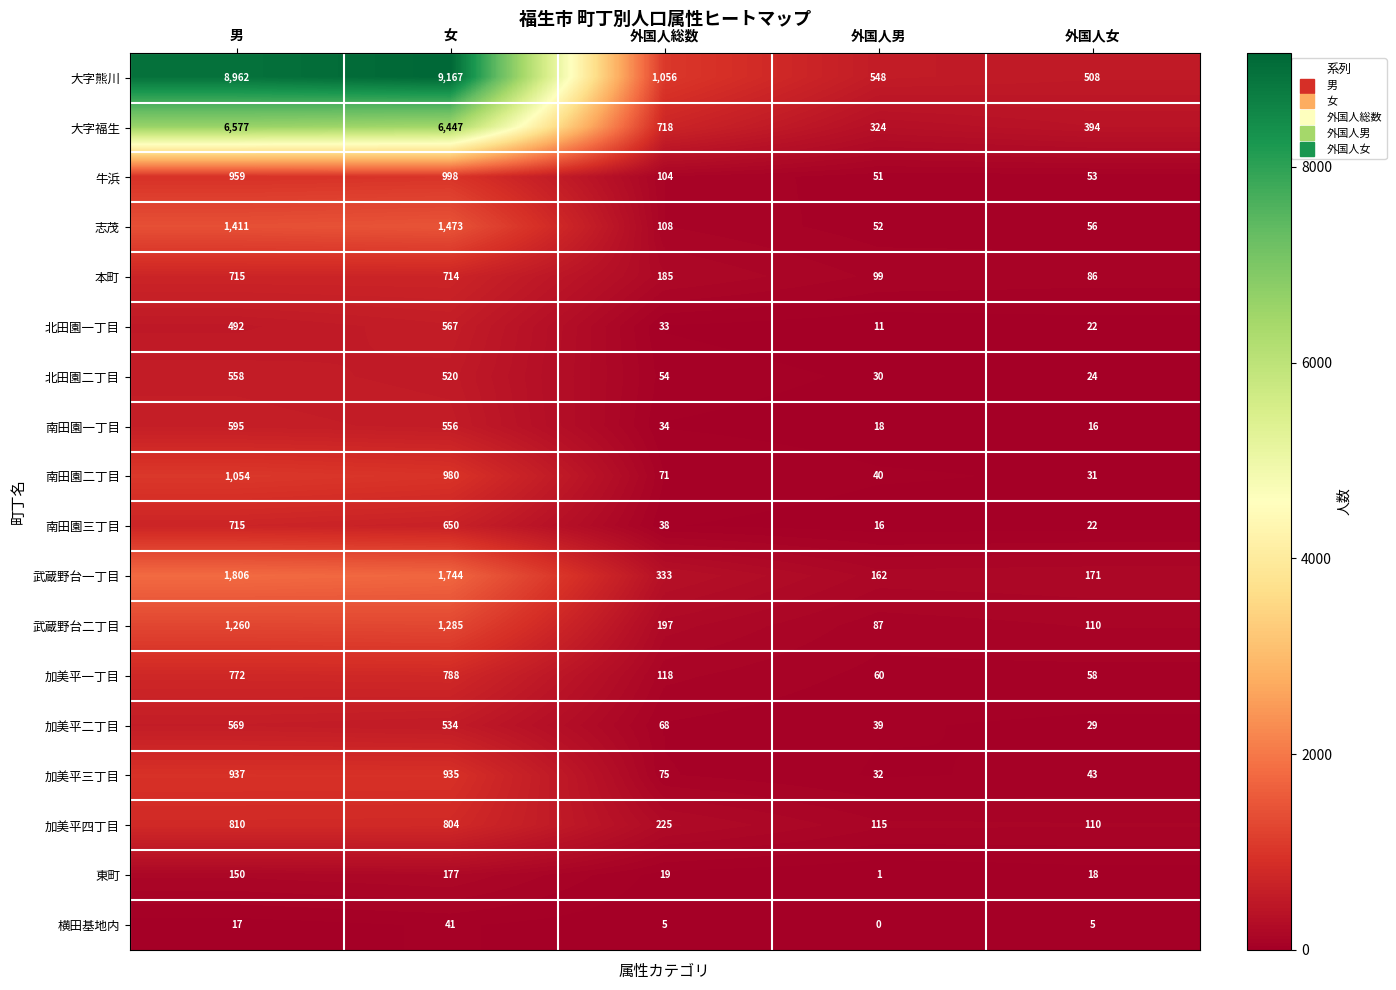

Which series changed the most between 男 and 女?

大字熊川